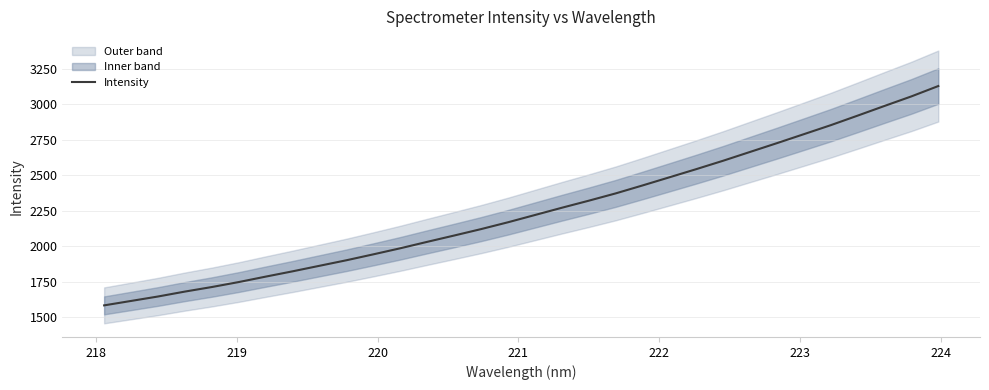

True or false: there are more than 2 points higher than both neighbors.

False